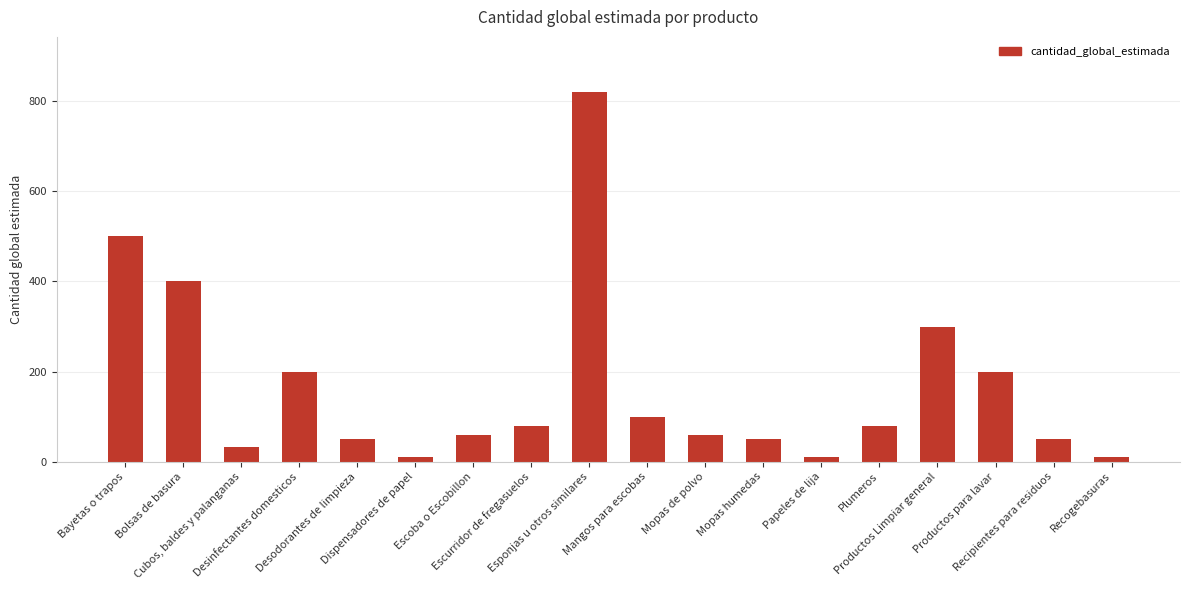

How many data points are less than 80?

9